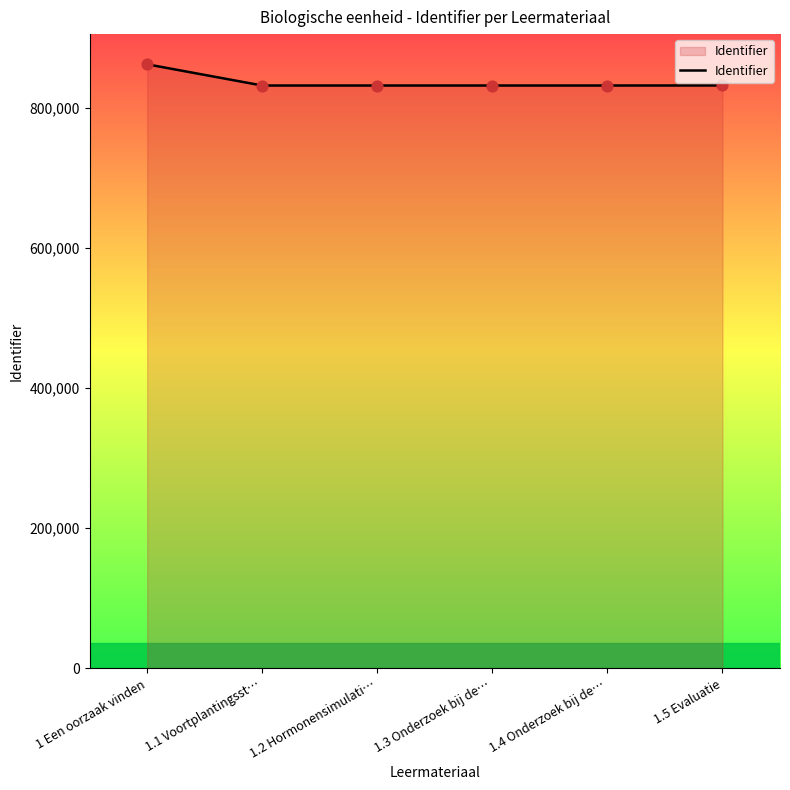

Approximately how many times larger is the value at 1.1 Voortplantingsst… compared to 1.3 Onderzoek bij de…?

1.0